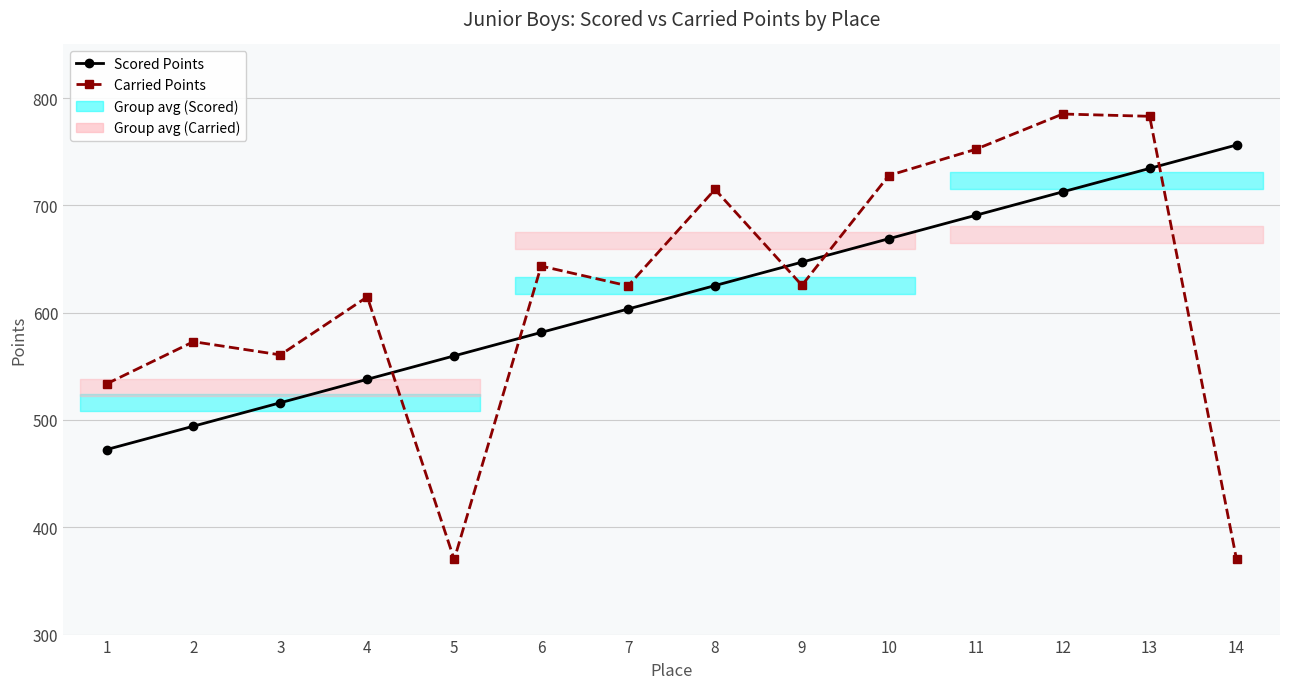

How many data points in Carried Points are less than 625?

7